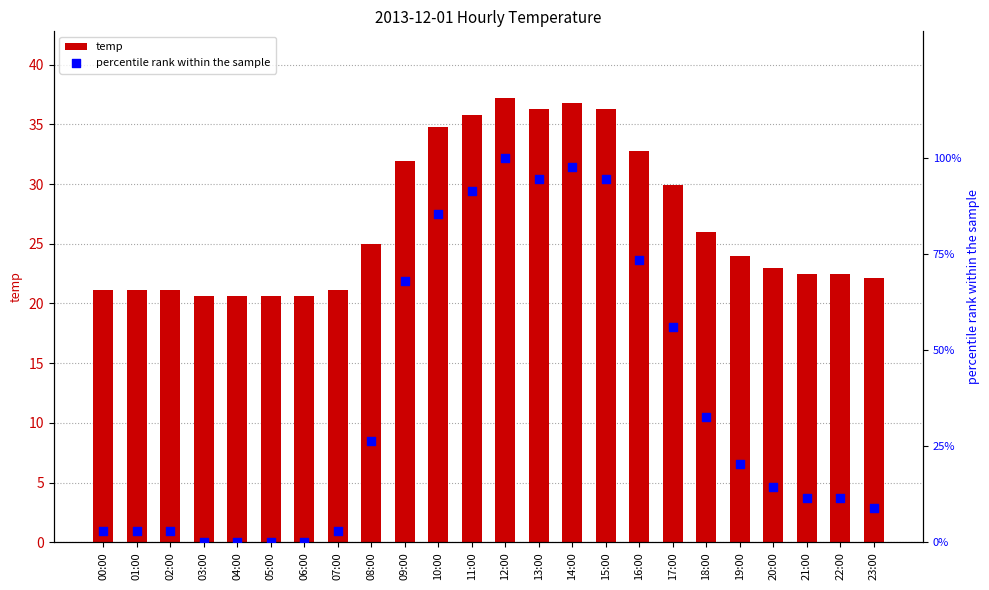

Which series contains the highest Y value?

percentile rank within the sample